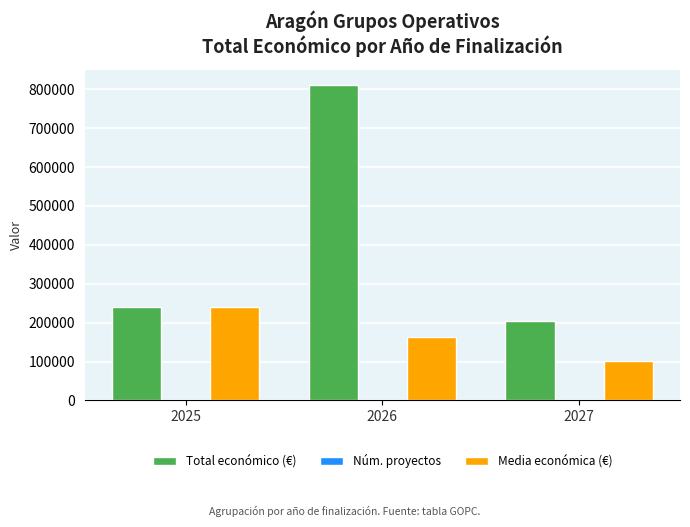

How many series are shown in this chart?

3